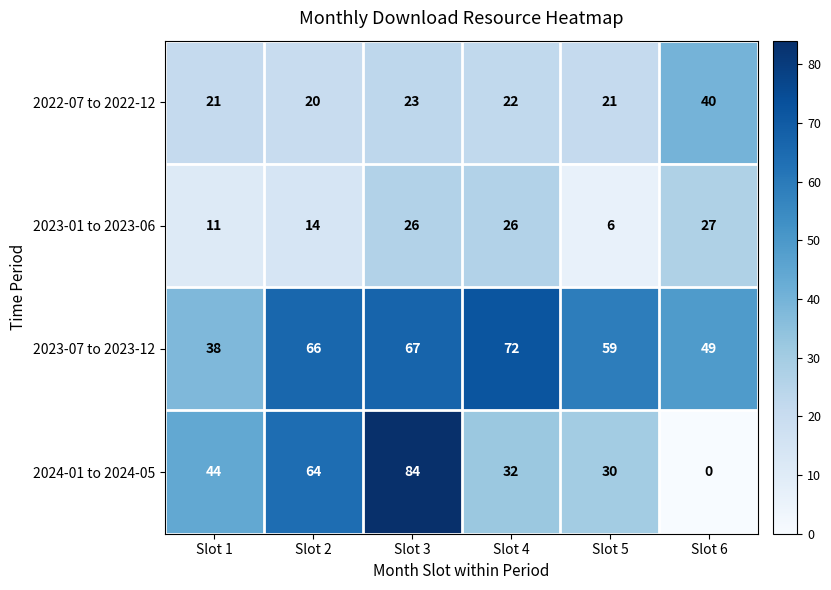

At which label is 2023-07 to 2023-12 closest to 55?

Slot 5